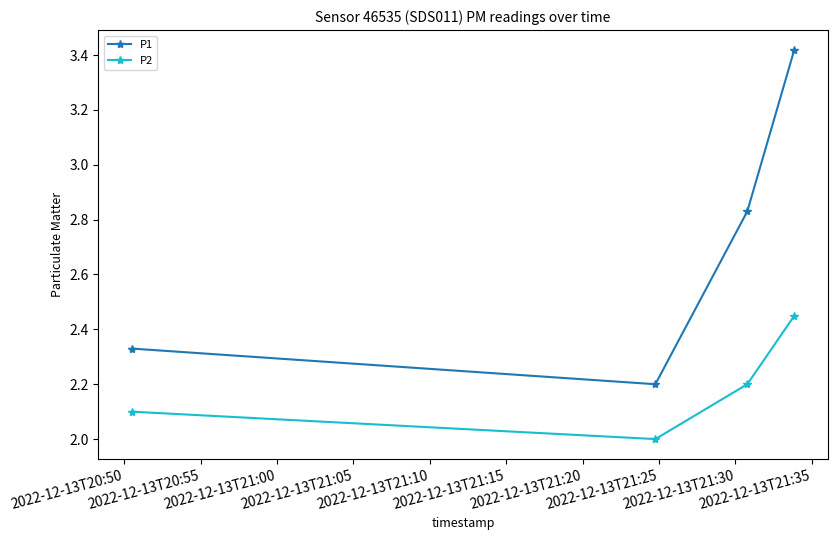

Rank the series by their average value, from highest to lowest.

P1, P2